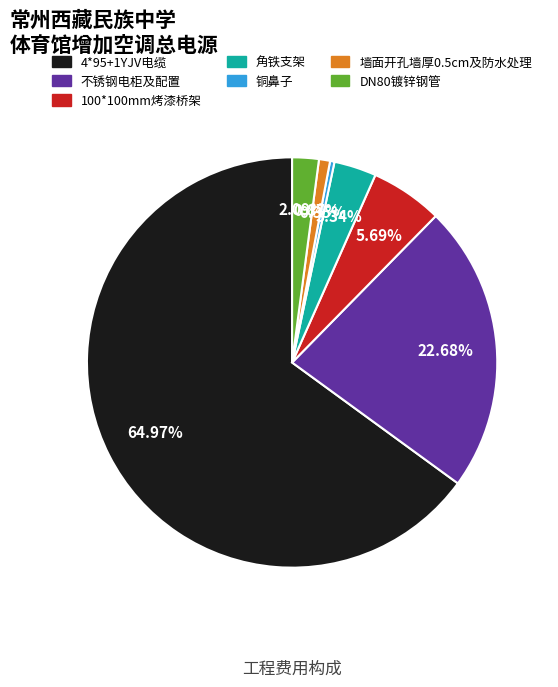

Count the number of slices in the pie.

7